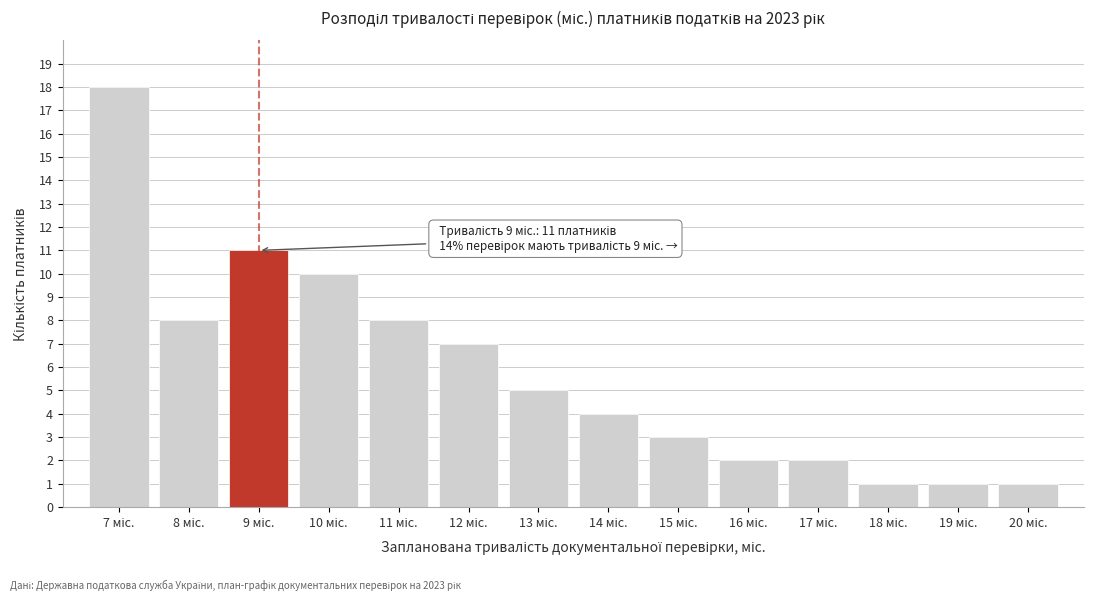

Reading left to right, transcribe all the data shown in this chart.

18	8	11	10	8	7	5	4	3	2	2	1	1	1